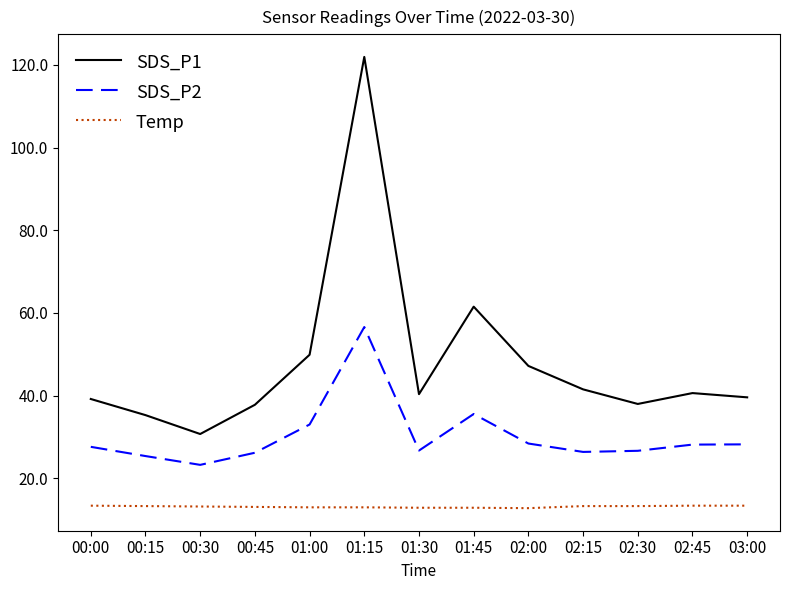

Which category has the lowest value in the SDS_P2 series?

00:30